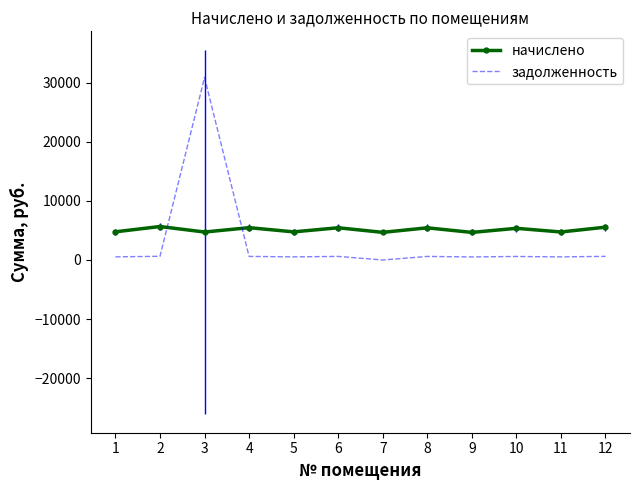

The задолженность series shows 607.4 at 4. True or false?

True